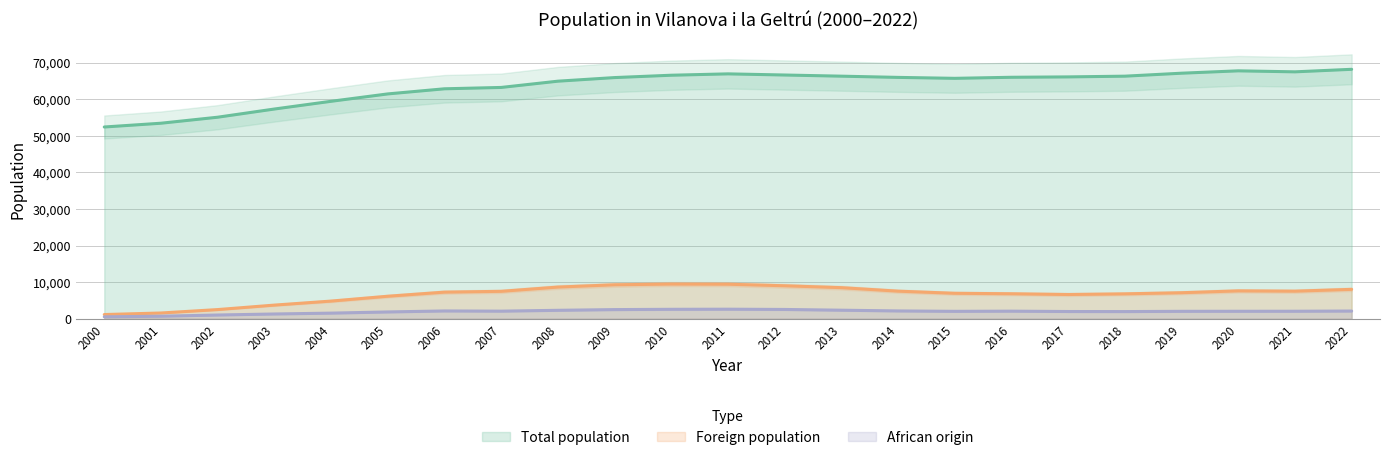

What is the average value of the Total population series?

63587